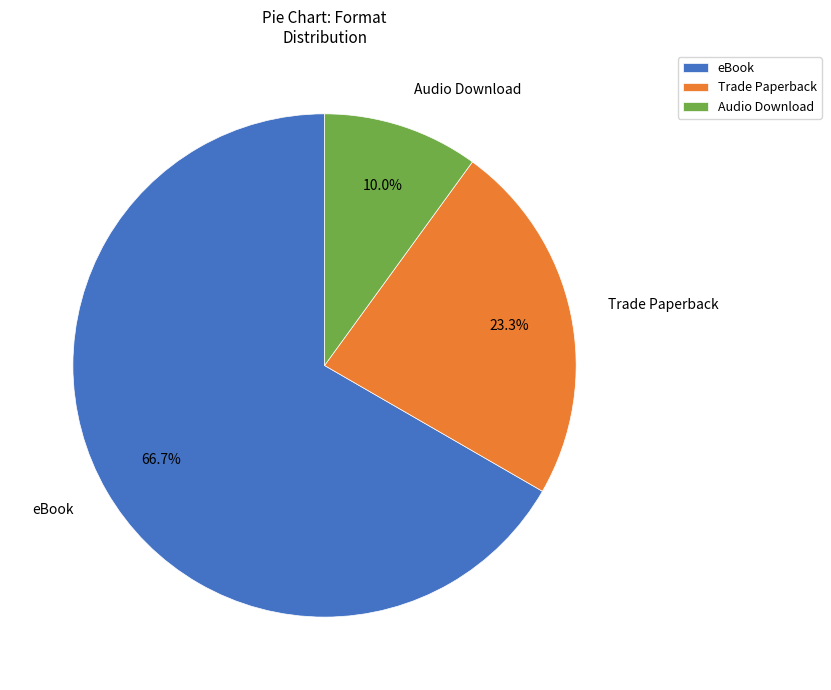

Which category has the biggest portion of the pie?

eBook